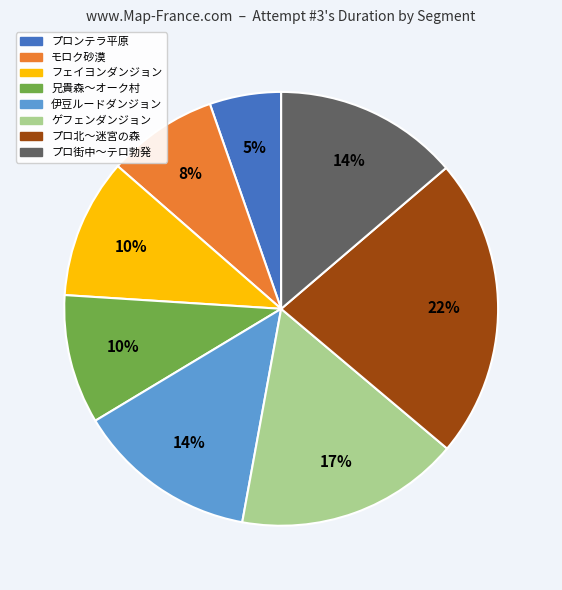

Which has a higher value, モロク砂漠 or プロンテラ平原?

モロク砂漠